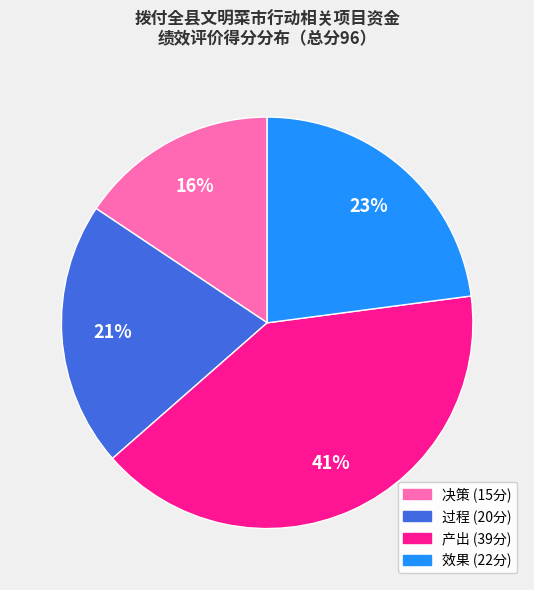

Rank the categories by value from lowest to highest.

决策, 过程, 效果, 产出